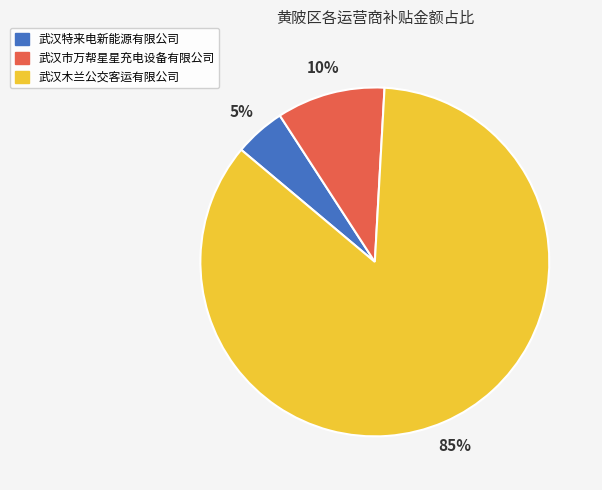

Is the sum of 武汉市万帮星星充电设备有限公司 and 武汉特来电新能源有限公司 greater than half?

No